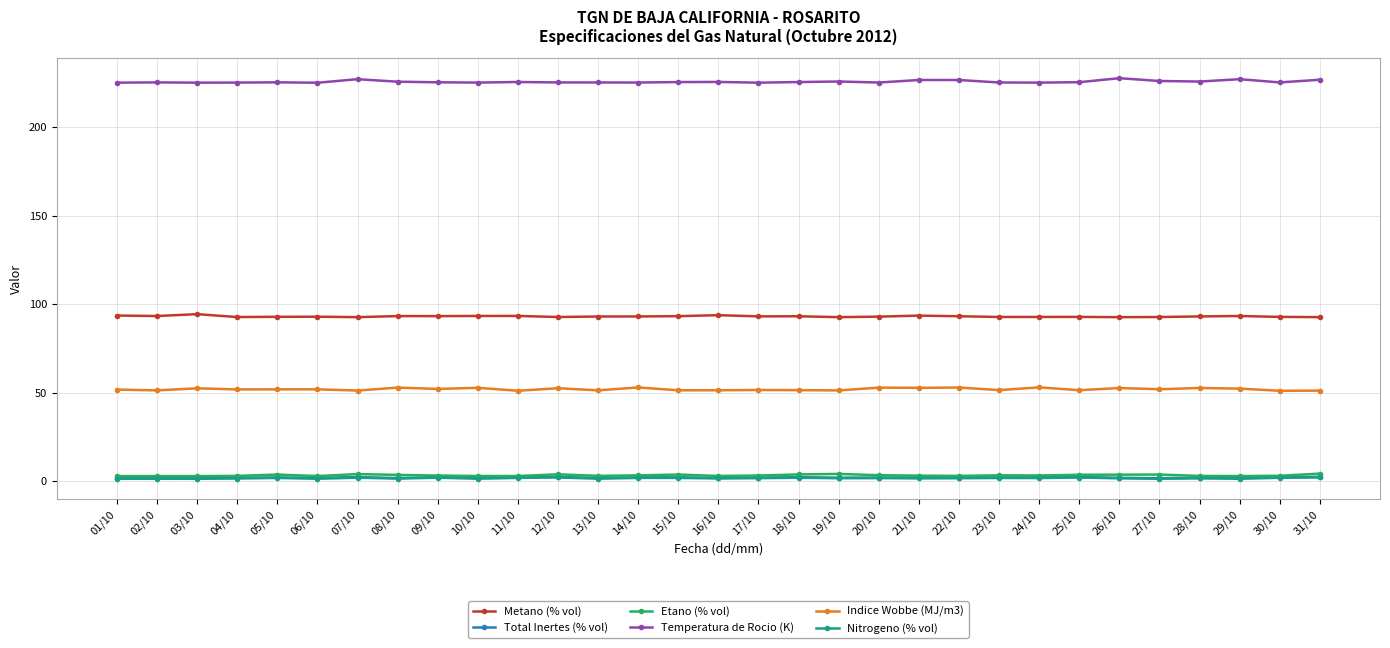

What is the lowest value of the Temperatura de Rocio (K) series?

225.1